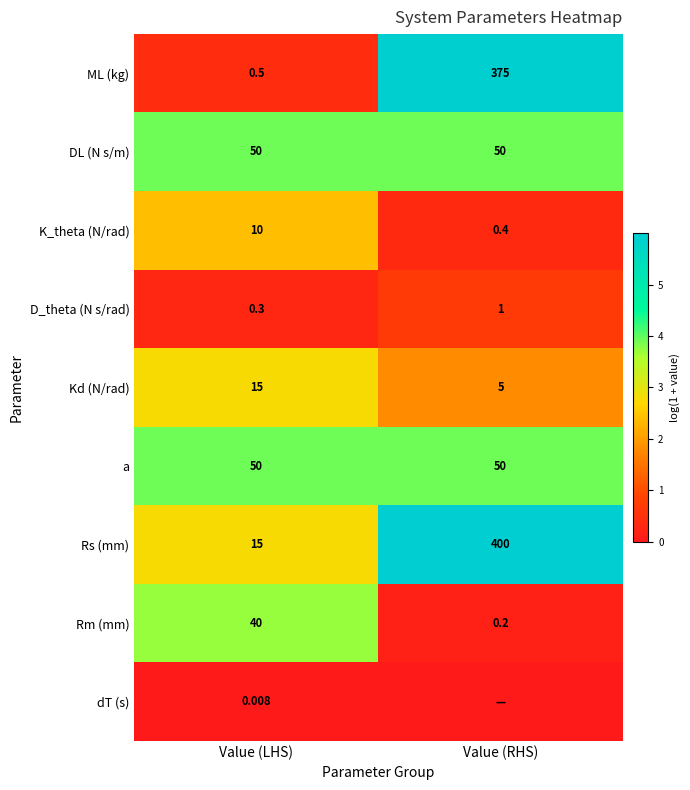

At which label is ML (kg) closest to 187?

Value (LHS)